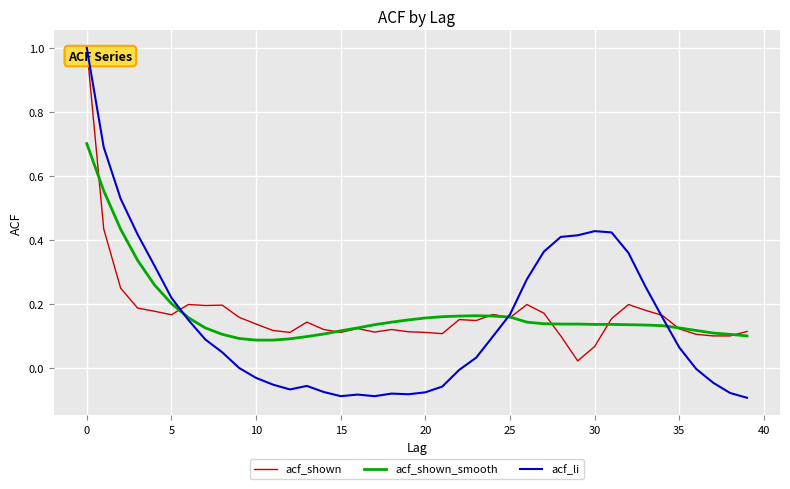

Does the chart display data point markers on the line(s)?

No